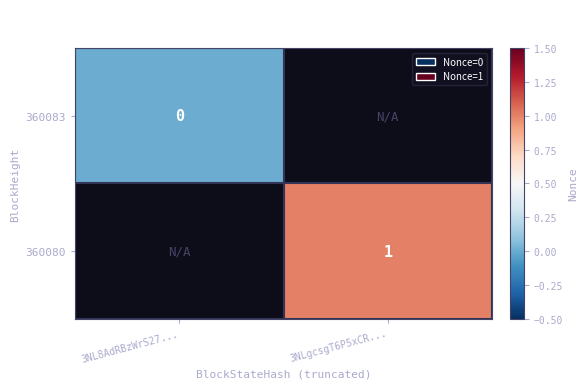

True or false: 360080 has a value of 0 at 3NLgcsgT6P5xCR....

False